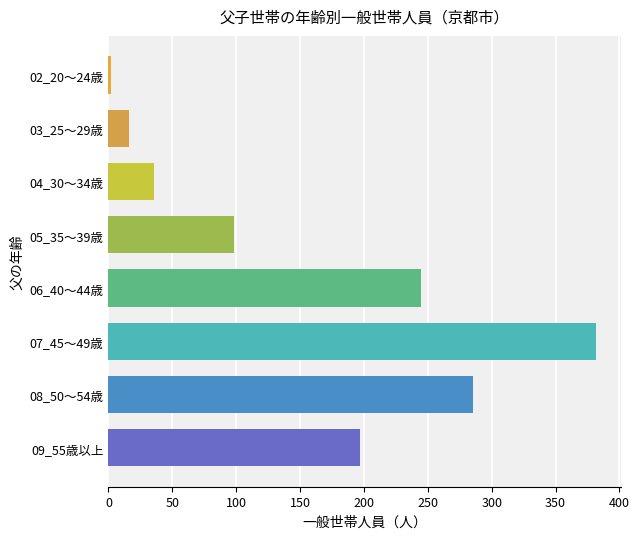

Reading top to bottom, transcribe all the data shown in this chart.

2	16	36	98	245	382	285	197